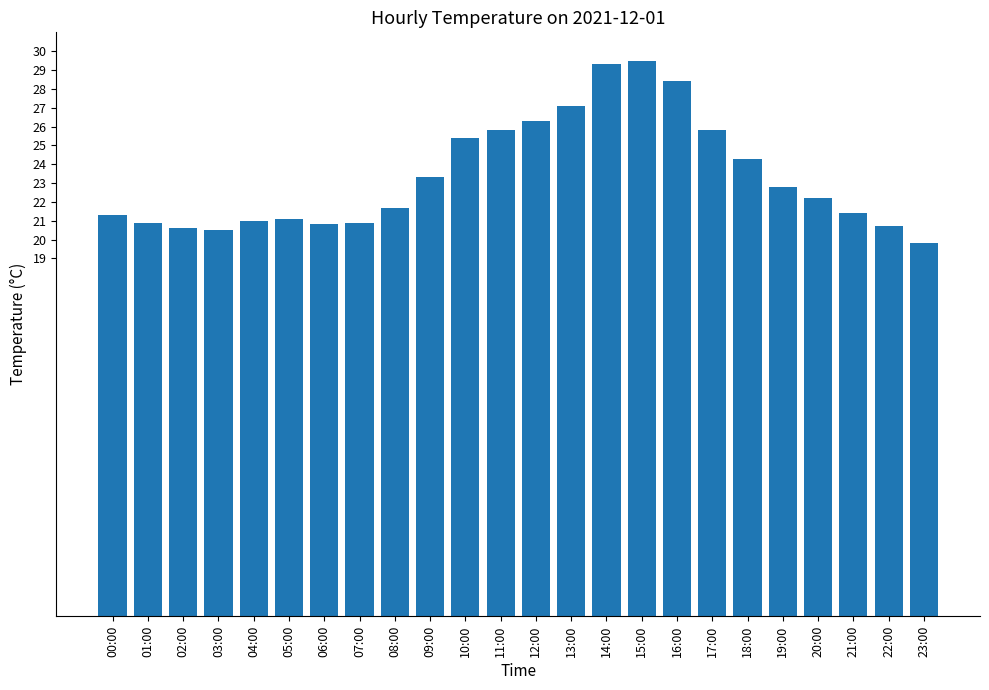

What is the label of the 22nd bar from the right?

02:00